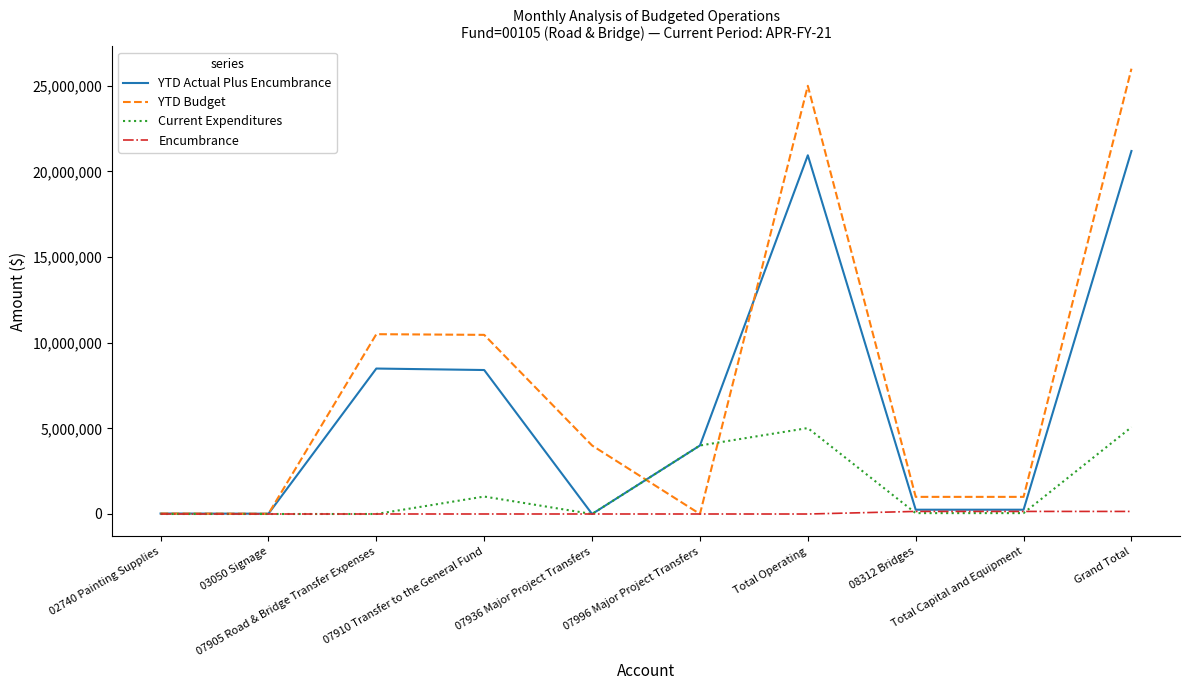

What is the difference between the second highest and minimum values in the Encumbrance series?

151387.9